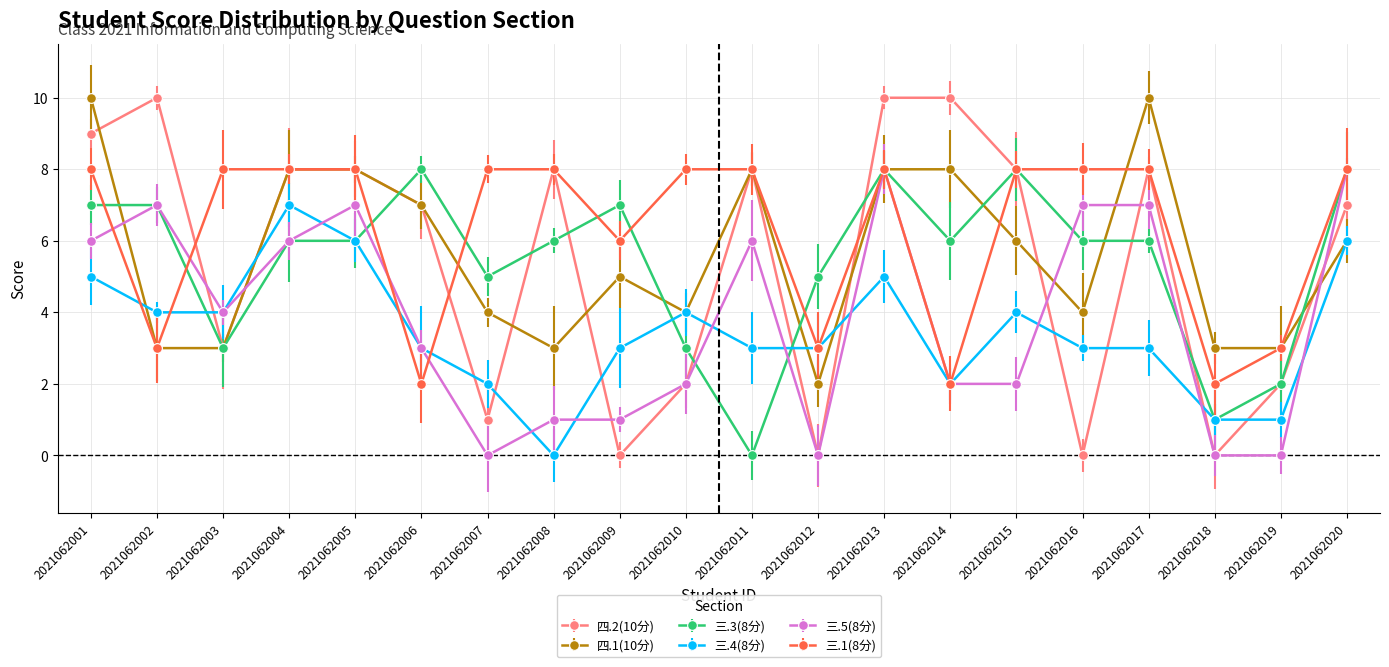

What is the average value of the 四.2(10分) series?

5